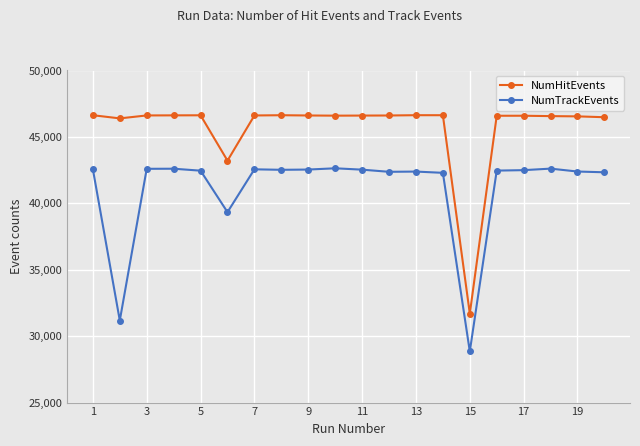

What is the average value of the NumTrackEvents series?

41088